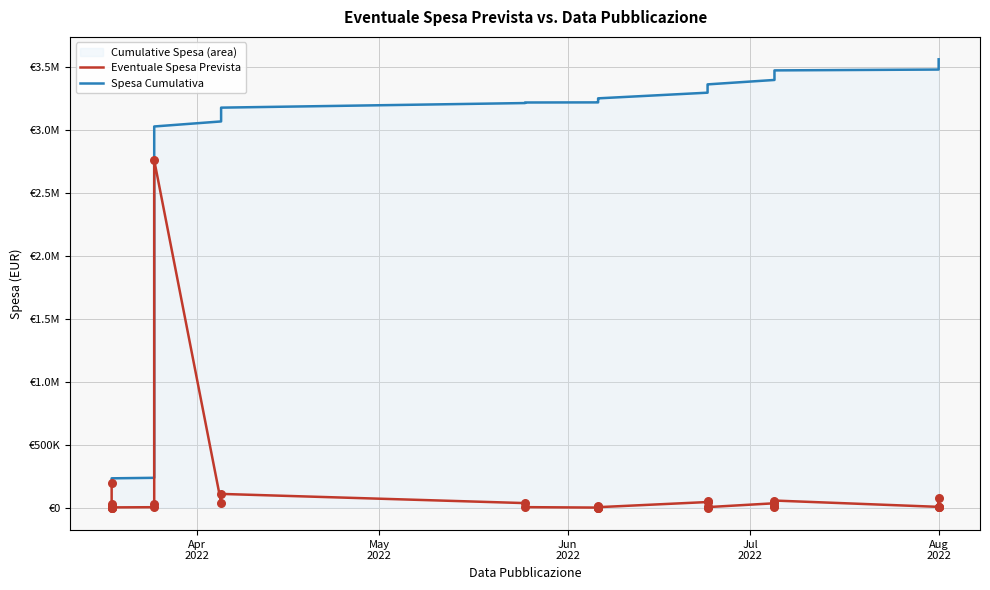

At how many categories does at least one series exceed 1996231?

27